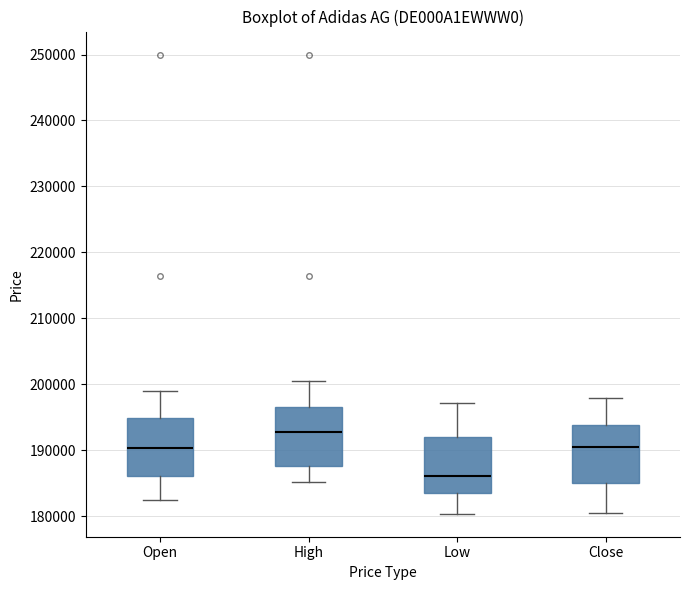

Where is the lower edge of the box for Close on the y-axis? The values are not printed on the chart, so give them approximately, as read against the axis.

185000